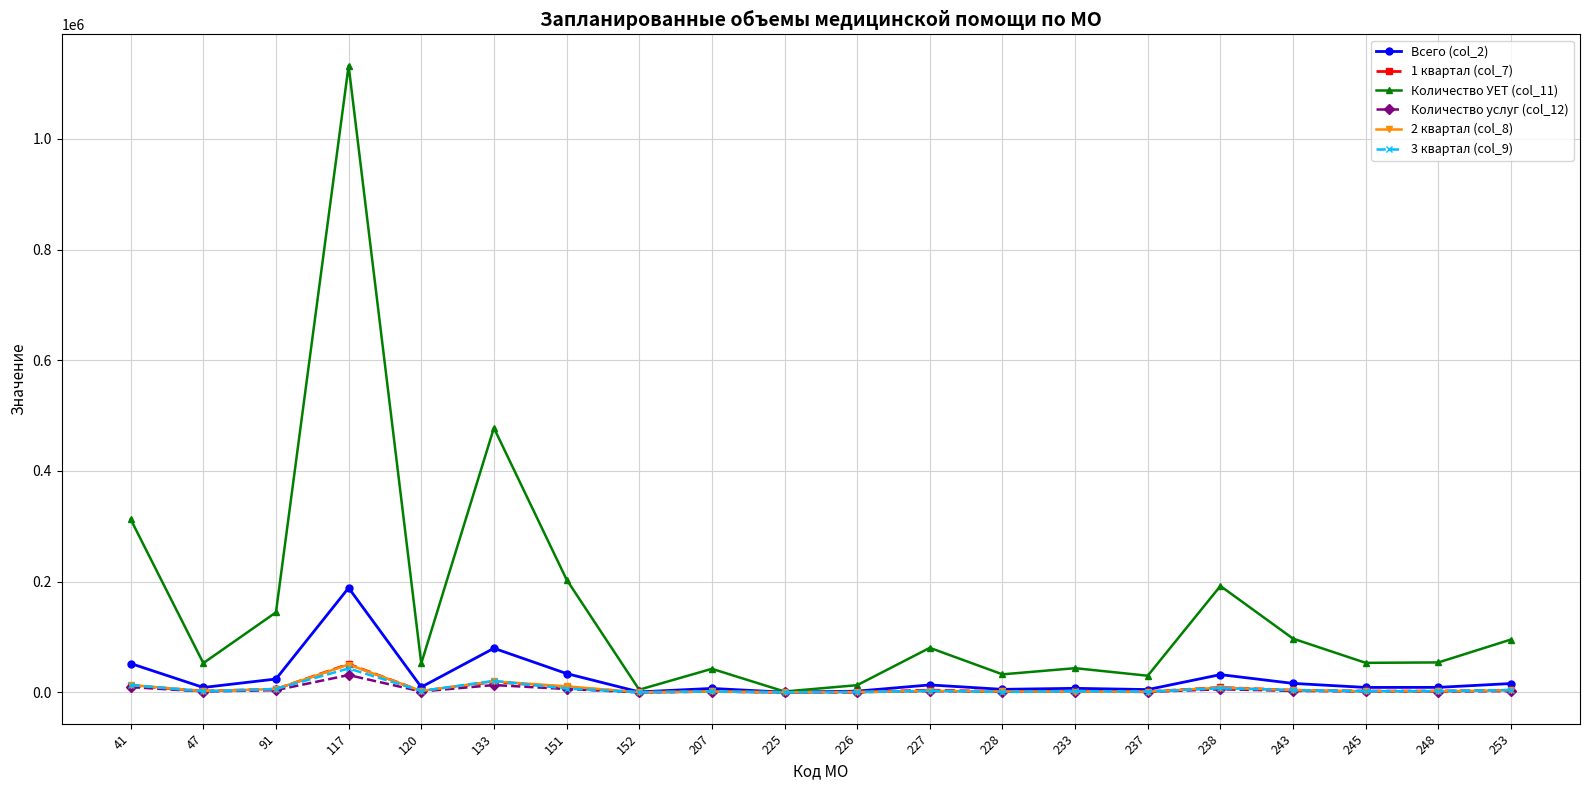

True or false: Количество услуг (col_12) has more than 1 points higher than both neighbors.

True